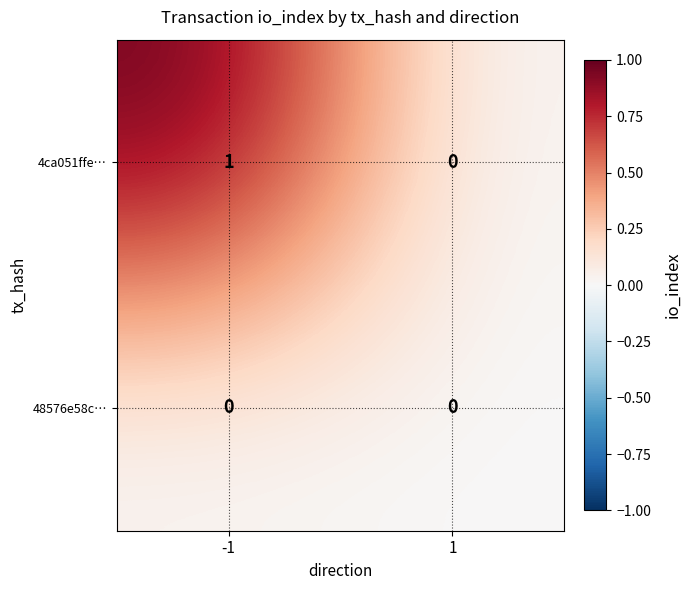

Is it true that 4ca051ffe… equals 0 at 1?

True